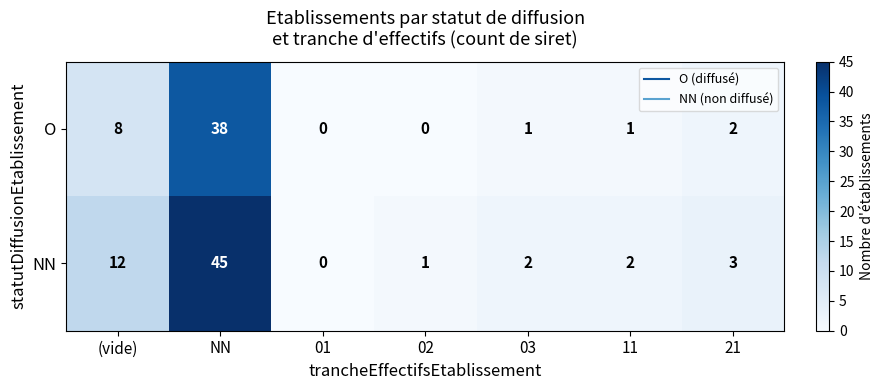

What is the sum of the NN values at 03 and (vide)?

14